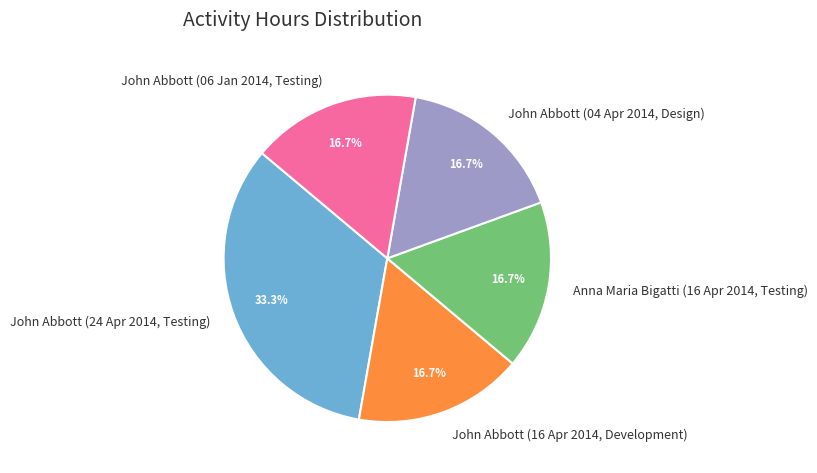

Combined, do John Abbott (16 Apr 2014, Development) and John Abbott (04 Apr 2014, Design) account for over 50%?

No